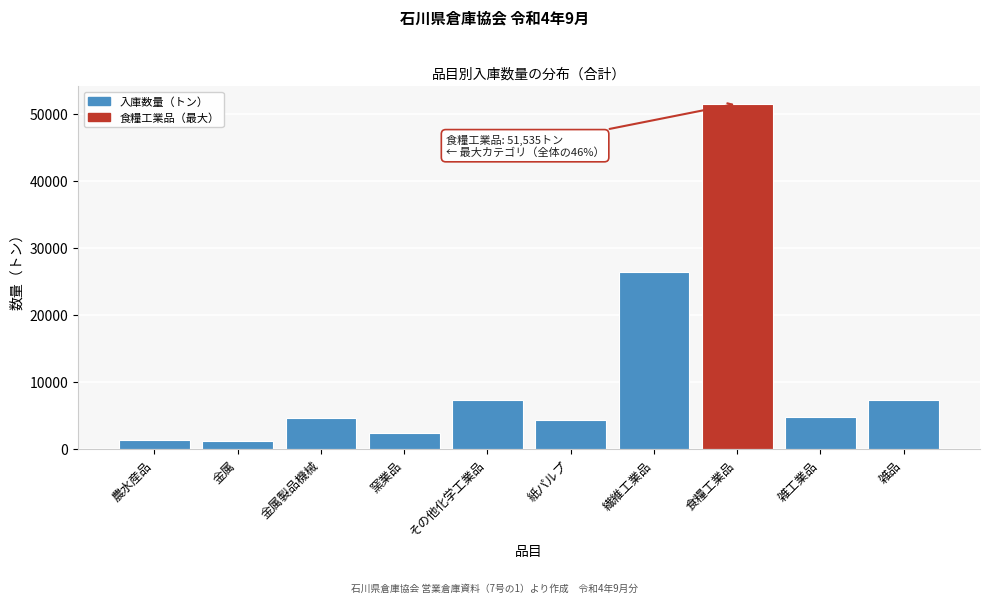

What is the difference between the maximum and minimum values?

50334.0